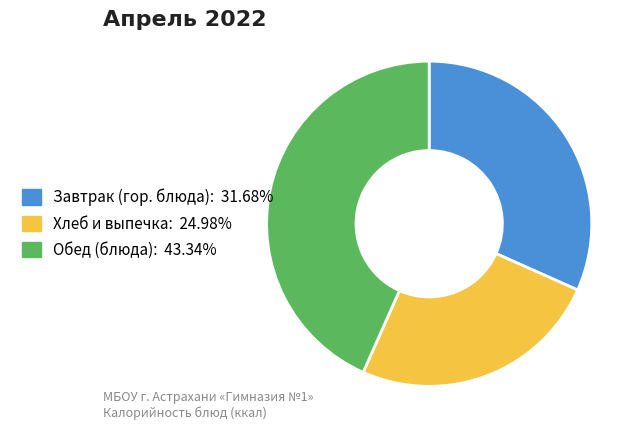

Is Хлеб и выпечка: 24.98% the majority of the pie?

No